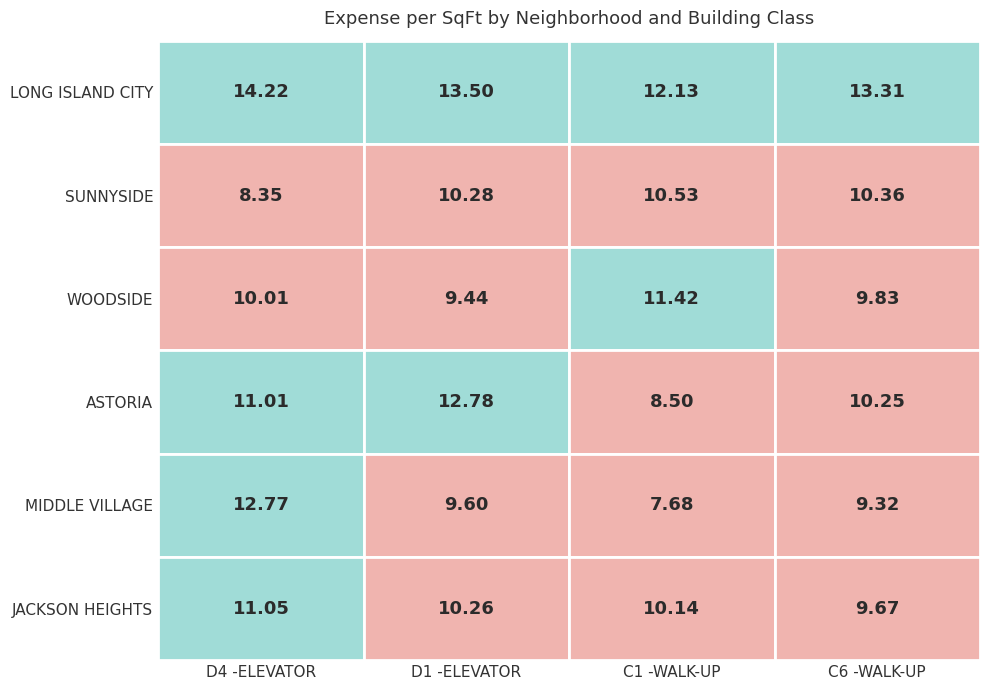

What is the average value of the JACKSON HEIGHTS series?

10.3